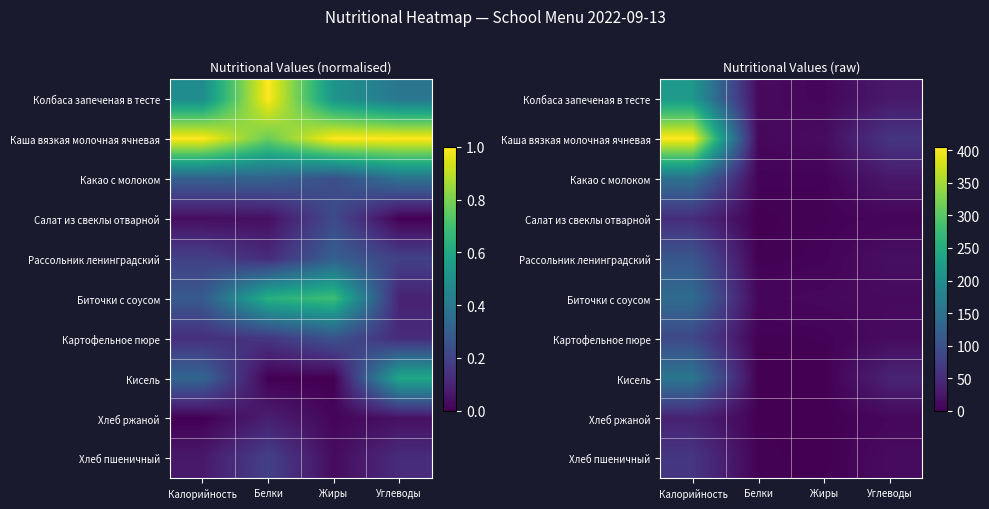

Is it true that Кисель equals 0.0 at Жиры?

True